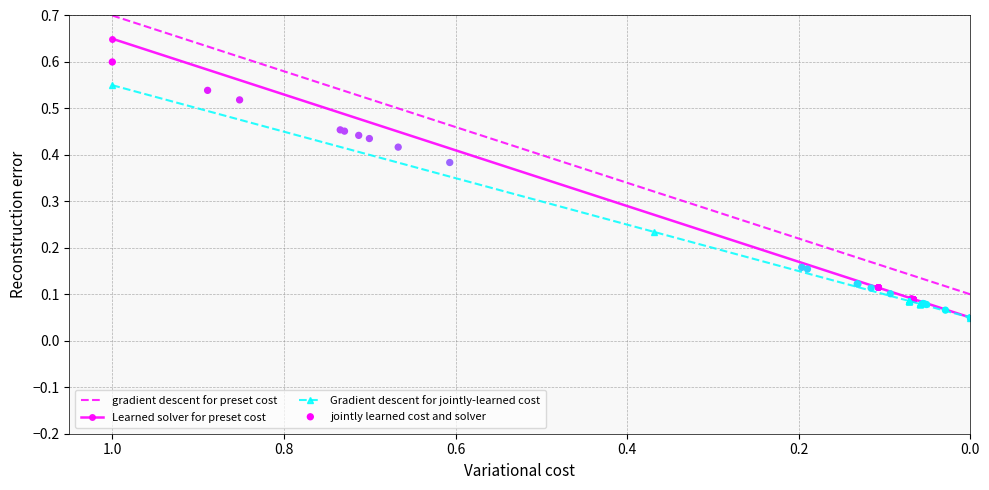

Which series reaches the maximum Y coordinate?

gradient descent for preset cost